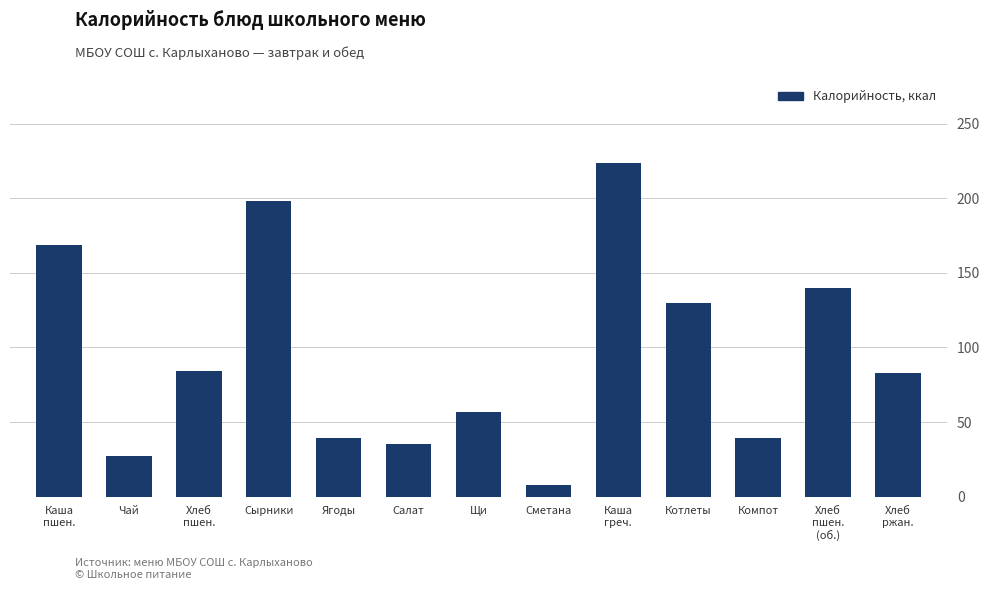

What is the approximate value at Сырники?

198